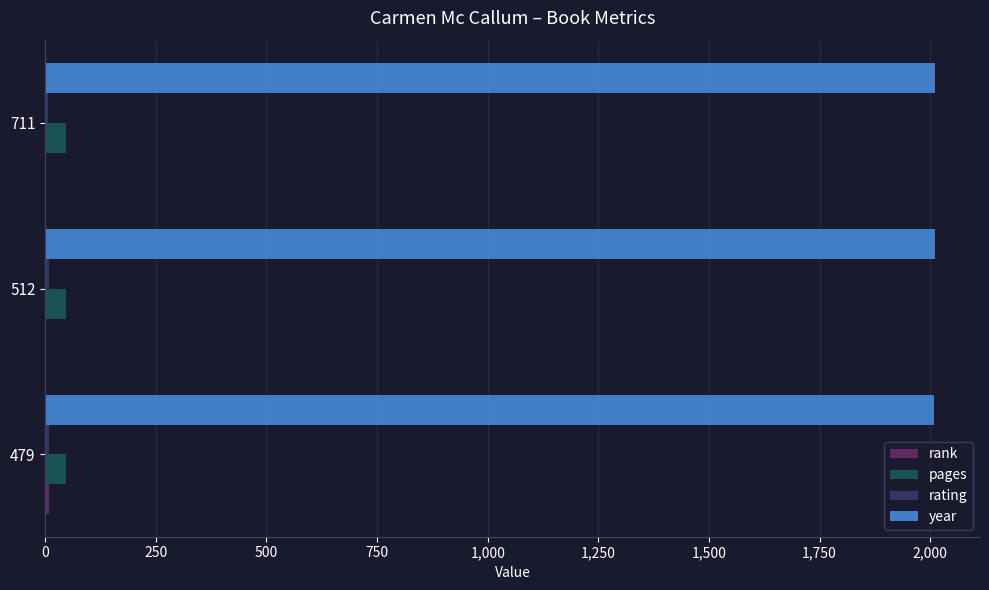

Is the value of year at 479 greater than the value of pages at 711?

Yes